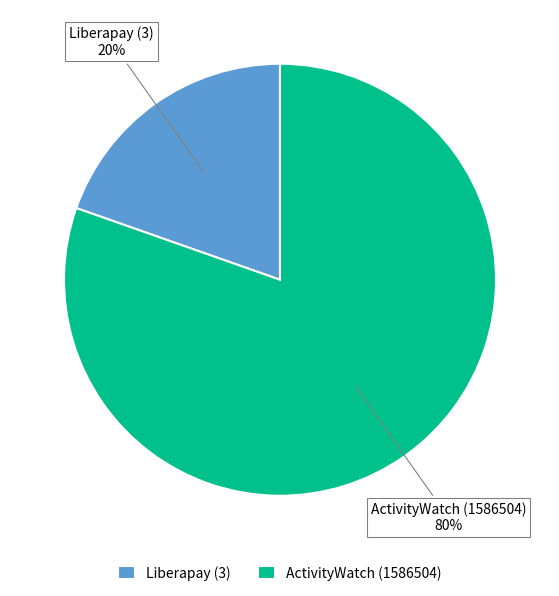

Does any single category account for the majority?

Yes